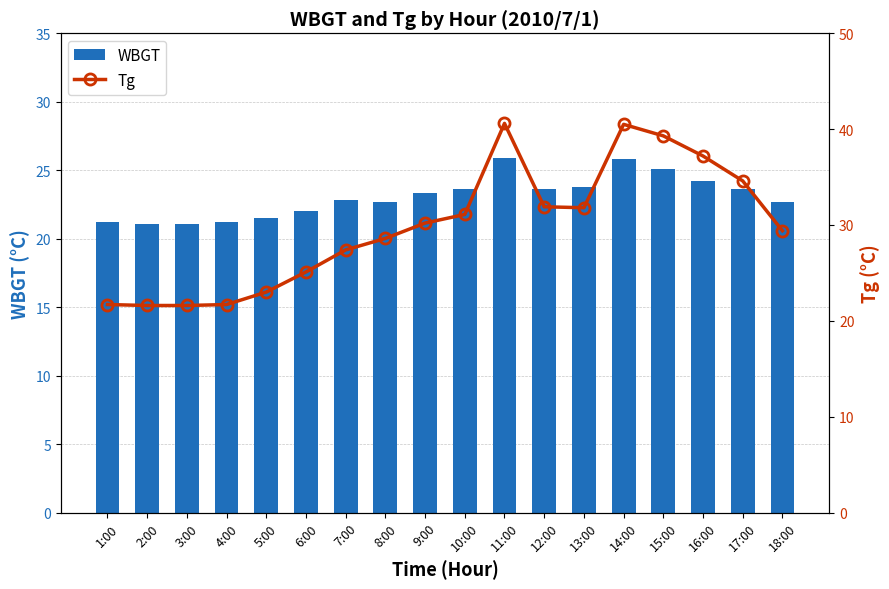

Which has a higher value, 6:00 or 9:00?

9:00